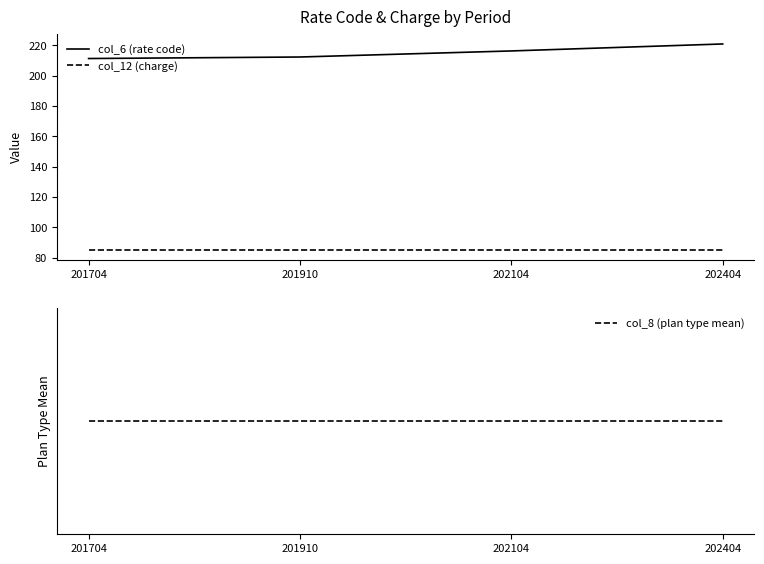

Reading right to left, what are all the values shown in this chart?

col_6 (rate code): 220.8	216.2	212.2	211.2
col_12 (charge): 85.0	85.0	85.0	85.0
col_8 (plan type mean): 9.0	9.0	9.0	9.0